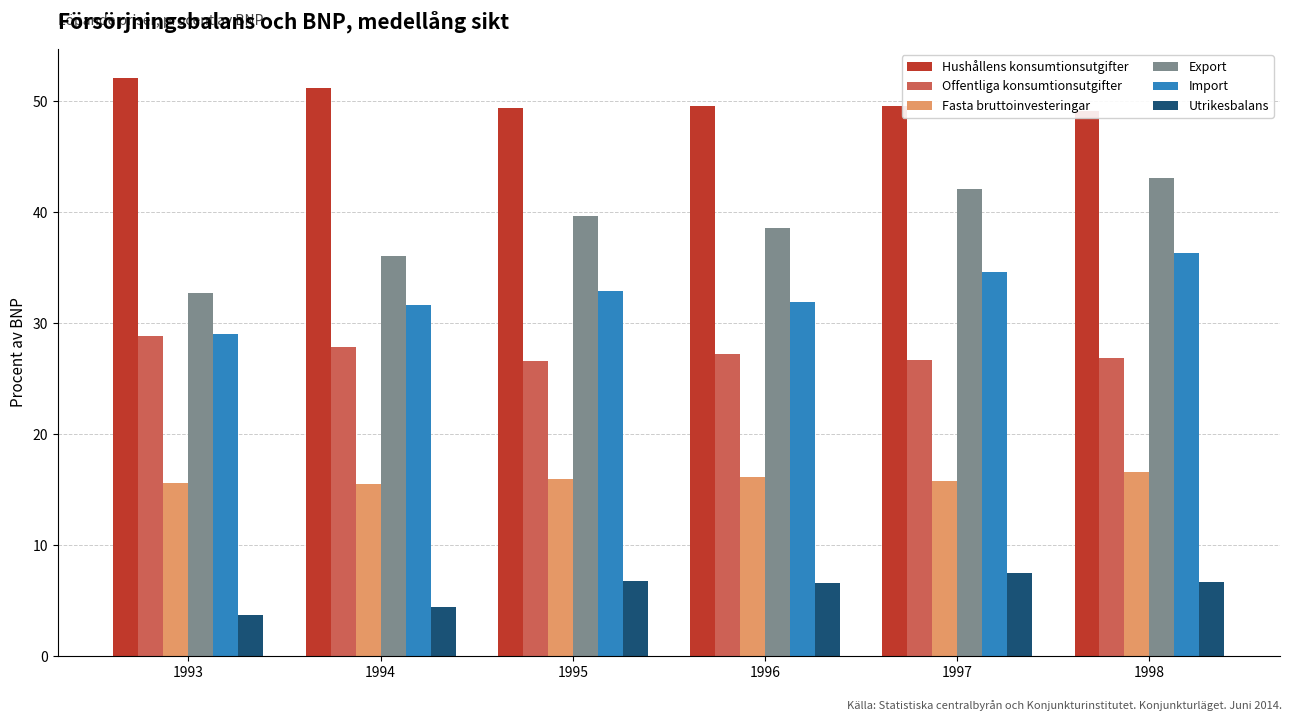

Which series changed the most between 1995 and 1996?

Export